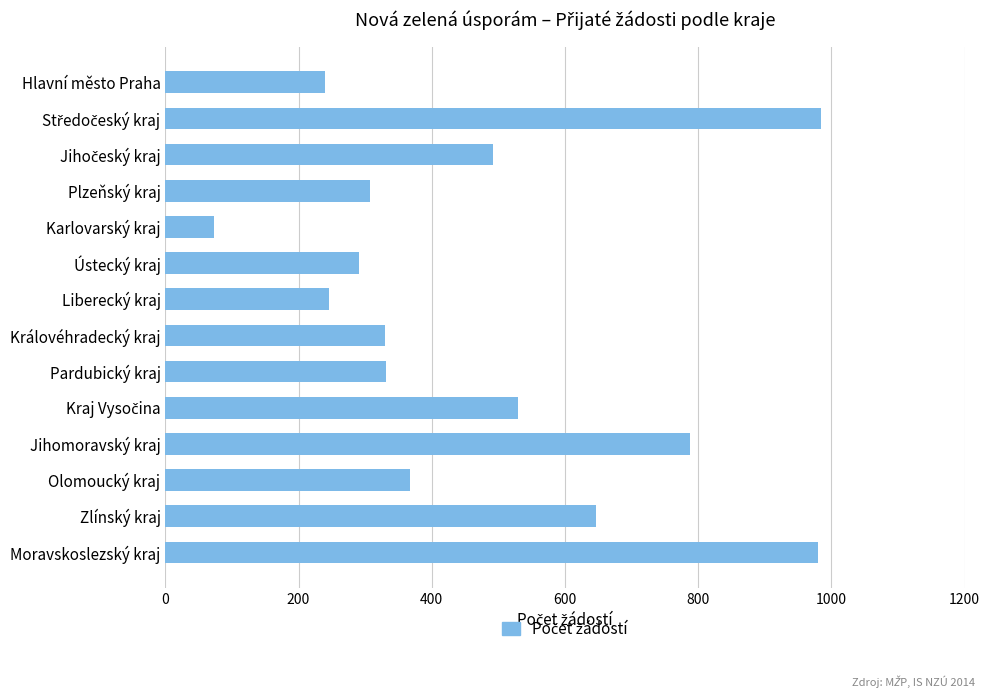

How many bars are there in total?

14